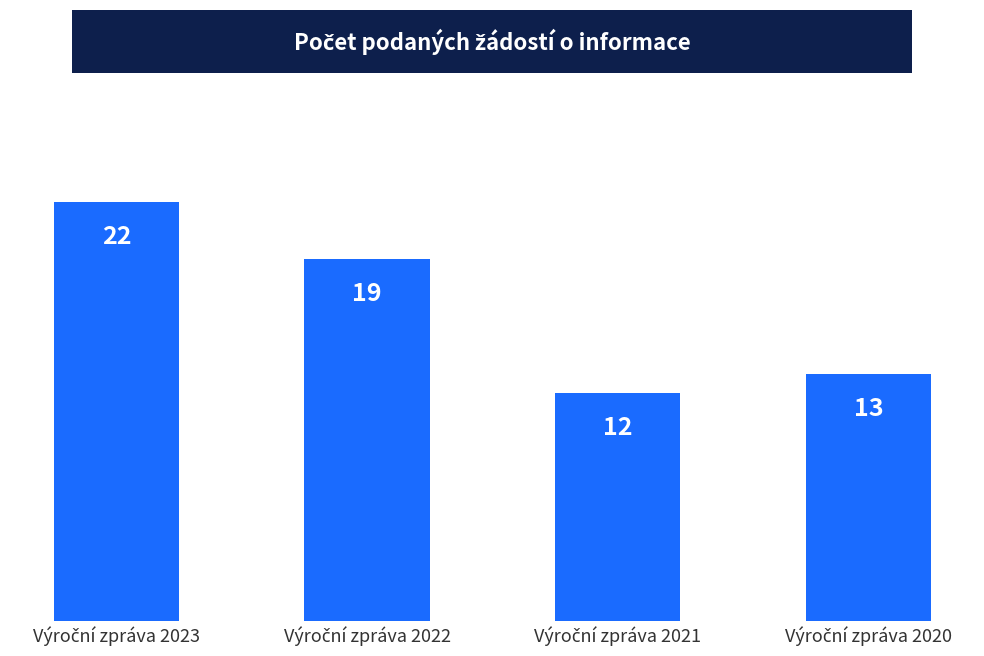

What is the greatest value displayed?

22